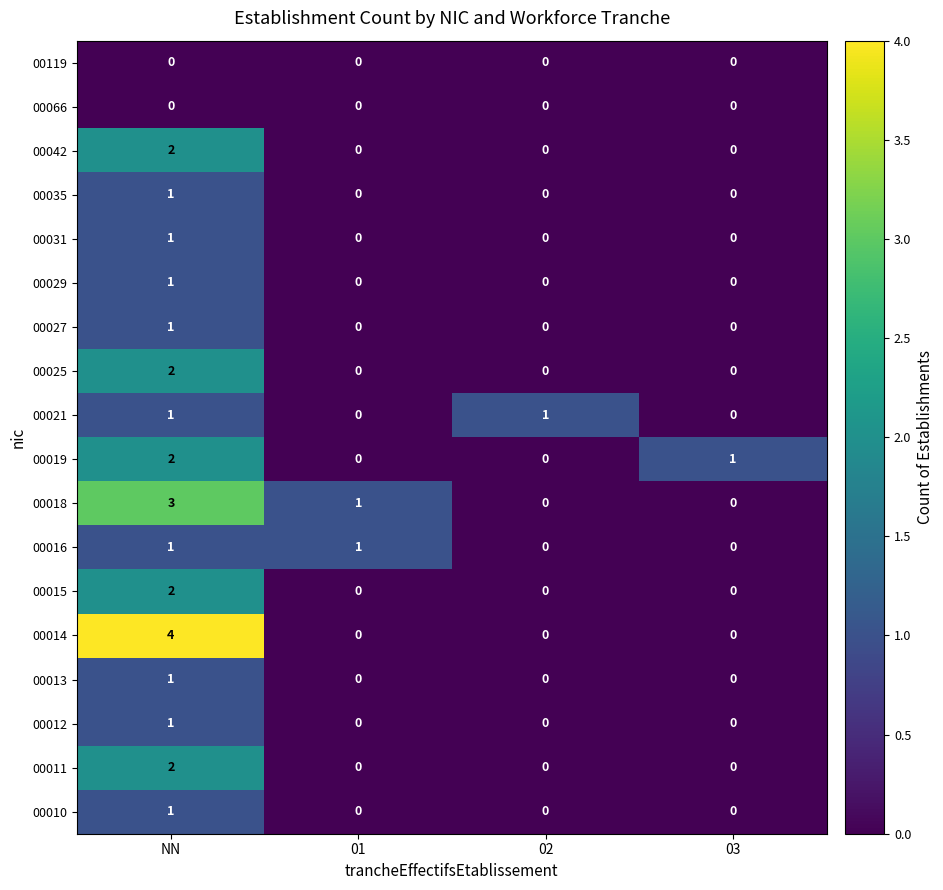

At which category is the sum across all series the highest?

NN